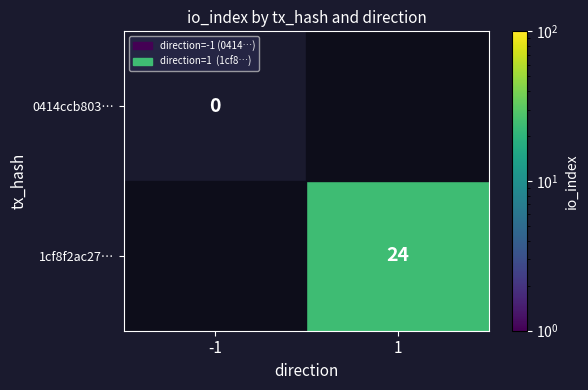

The 1cf8f2ac27… series shows 38 at 1. True or false?

False